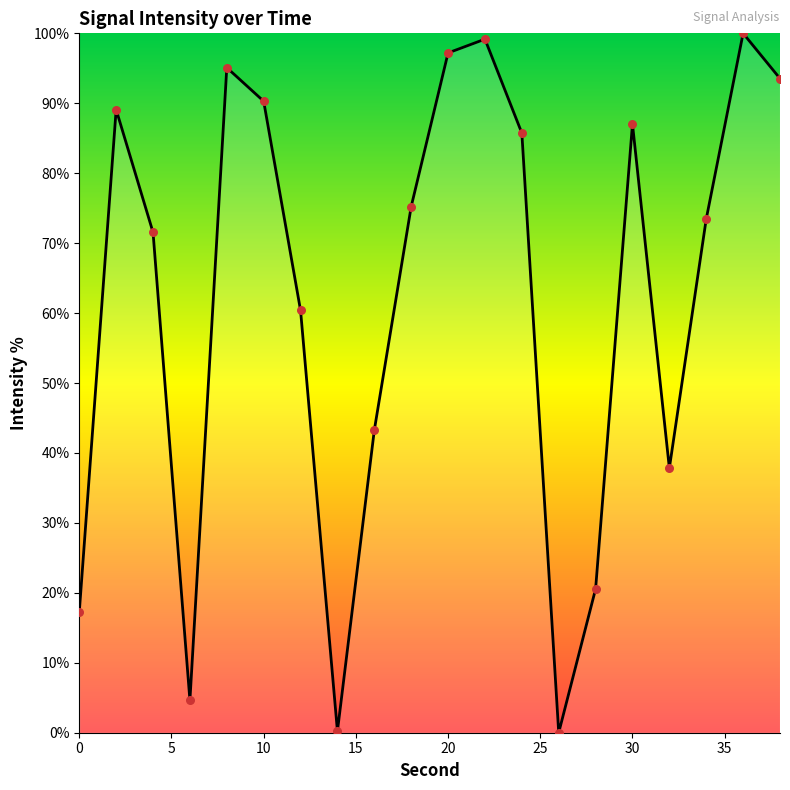

What is the maximum value shown in the chart?

100.0